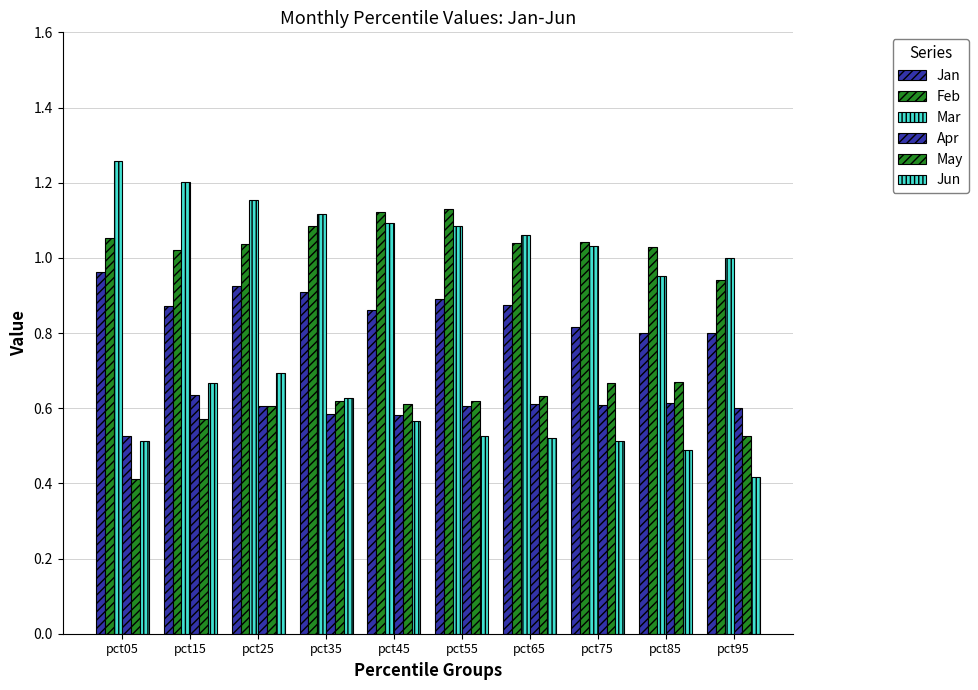

Count the number of data series in this chart.

6